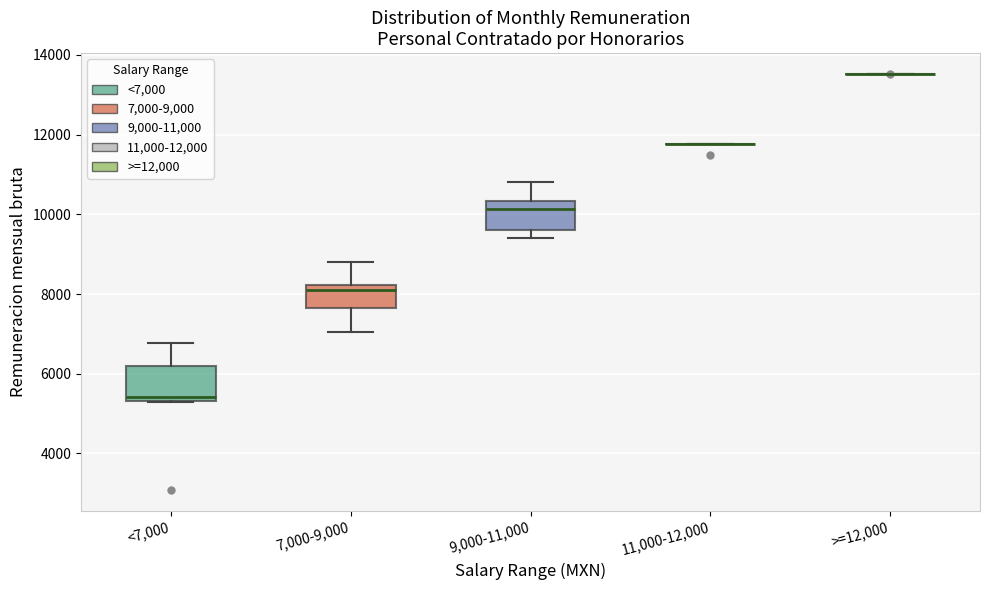

Reading left to right, read every box against the y-axis: the position of its median line, the range the box covers, and the ends of its whiskers. The values are not printed on the chart, so give them approximately, as read against the axis.

<7,000: median 5400 (just above the box's lower edge), box 5400 to 6200, whiskers 5200 to 6800
7,000-9,000: median 8200 (just below the box's upper edge), box 7600 to 8200, whiskers 7000 to 8800
9,000-11,000: median 10200, box 9600 to 10400, whiskers 9400 to 10800
11,000-12,000: box collapsed to a line at 11800, whiskers 11800 to 11800
>=12,000: box collapsed to a line at 13600, whiskers 13600 to 13600